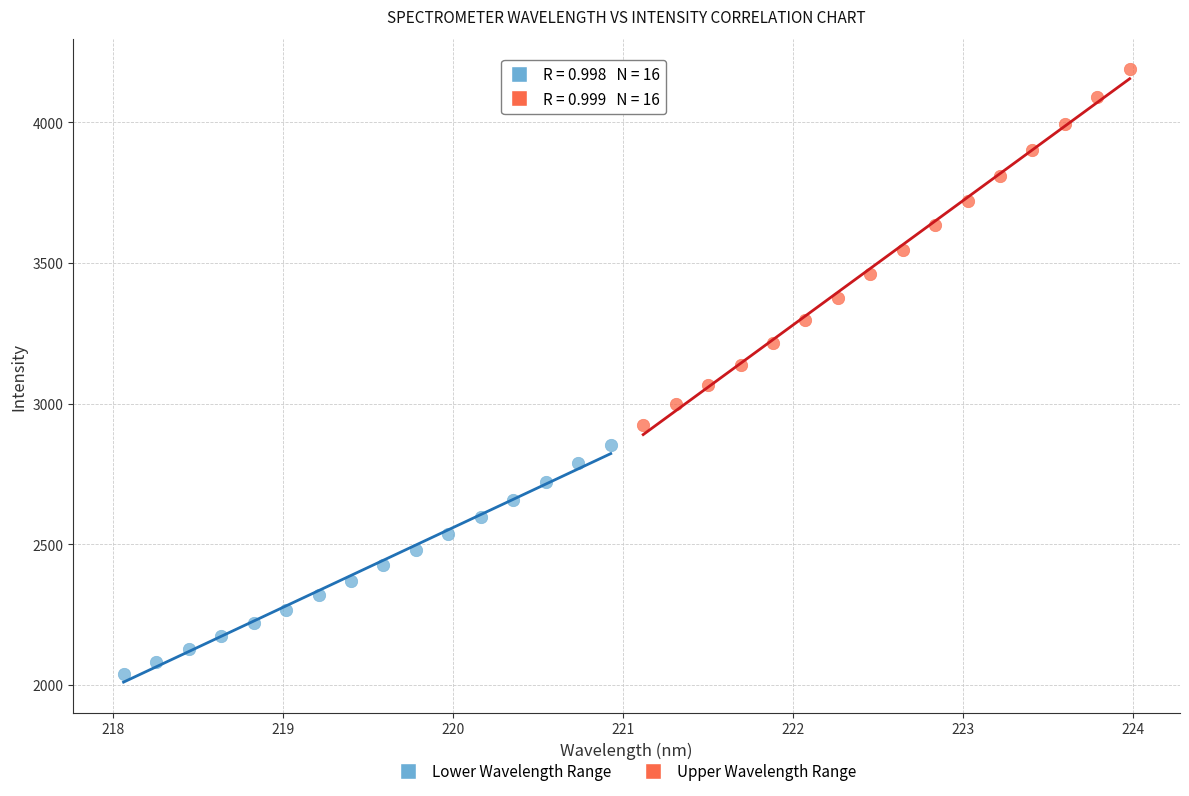

Which series has the widest spread of Y values?

Upper Wavelength Range